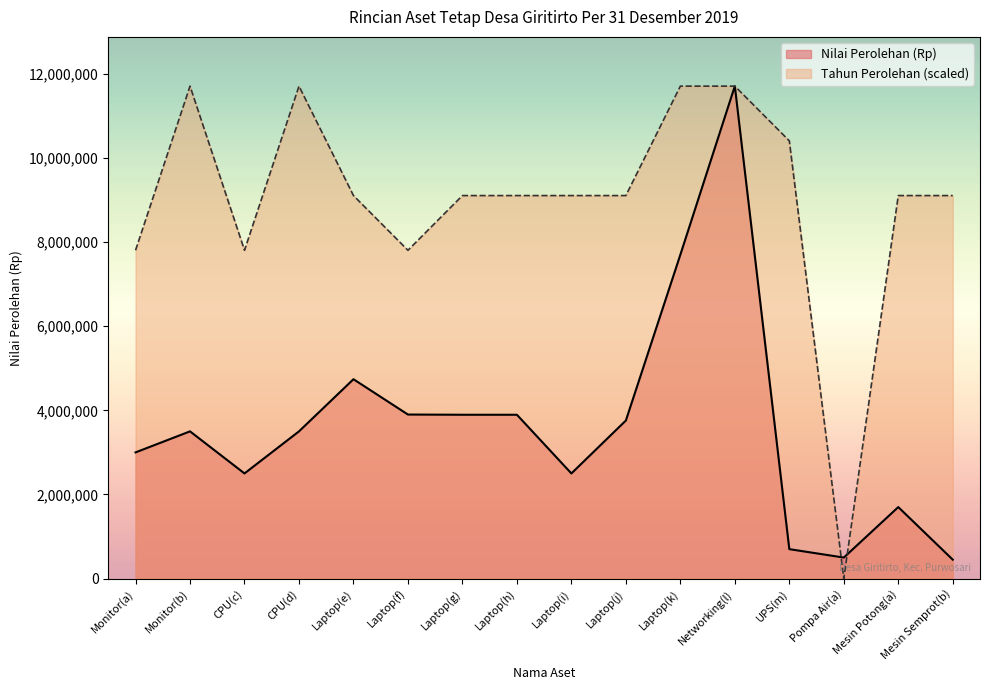

Rank the categories by Nilai Perolehan (Rp) value from highest to lowest.

Networking(l), Laptop(k), Laptop(e), Laptop(f), Laptop(g), Laptop(h), Laptop(j), Monitor(b), CPU(d), Monitor(a), CPU(c), Laptop(i), Mesin Potong(a), UPS(m), Pompa Air(a), Mesin Semprot(b)